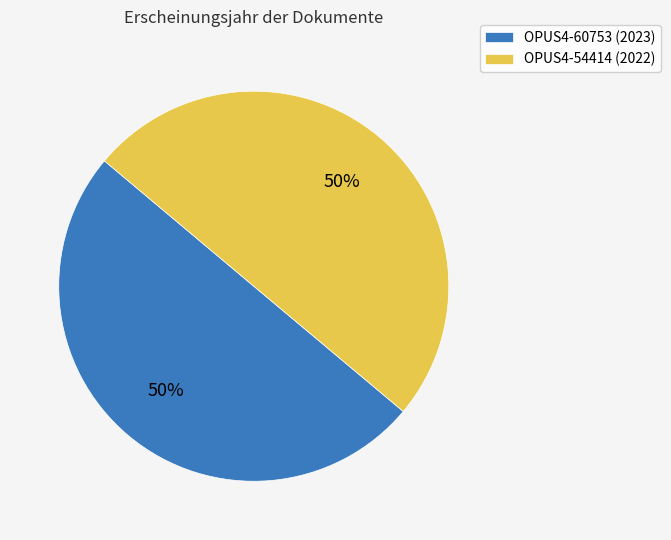

True or false: OPUS4-54414 accounts for 41% of the total.

False